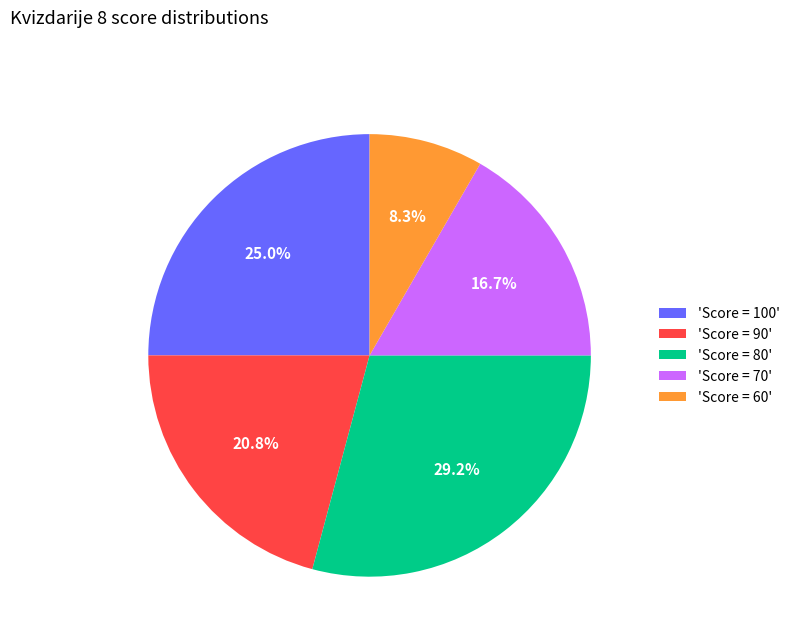

What is the ratio of the value at 'Score = 90' to the value at 'Score = 100'?

0.8